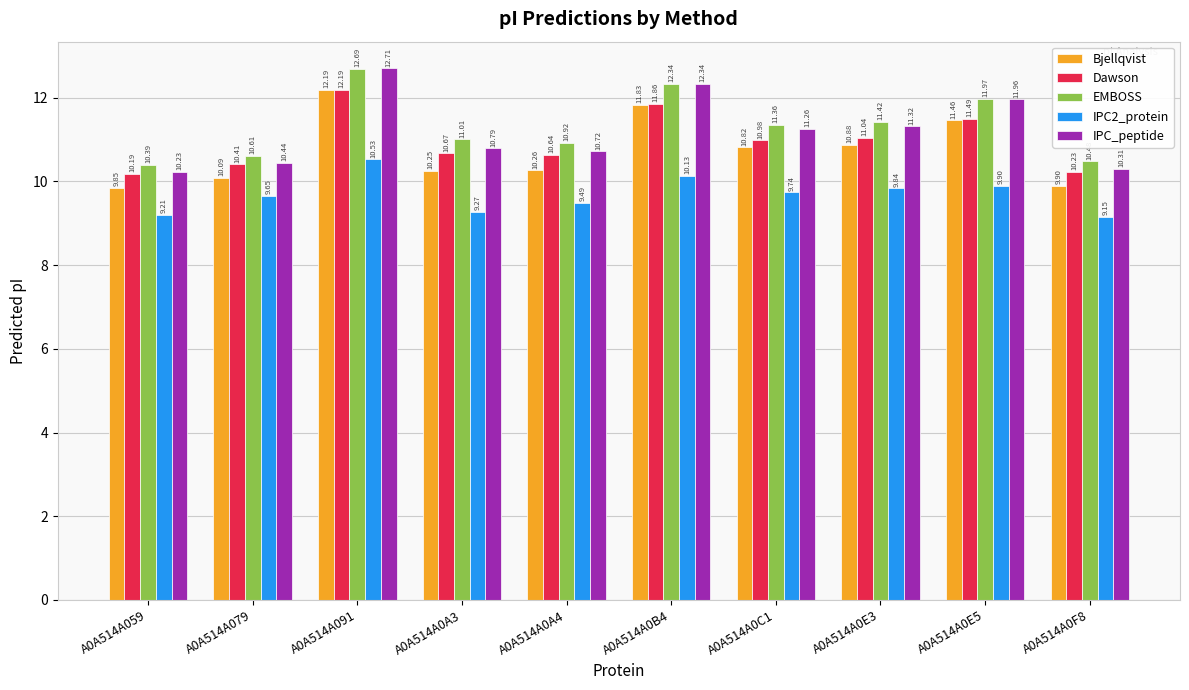

Count the number of data series in this chart.

5